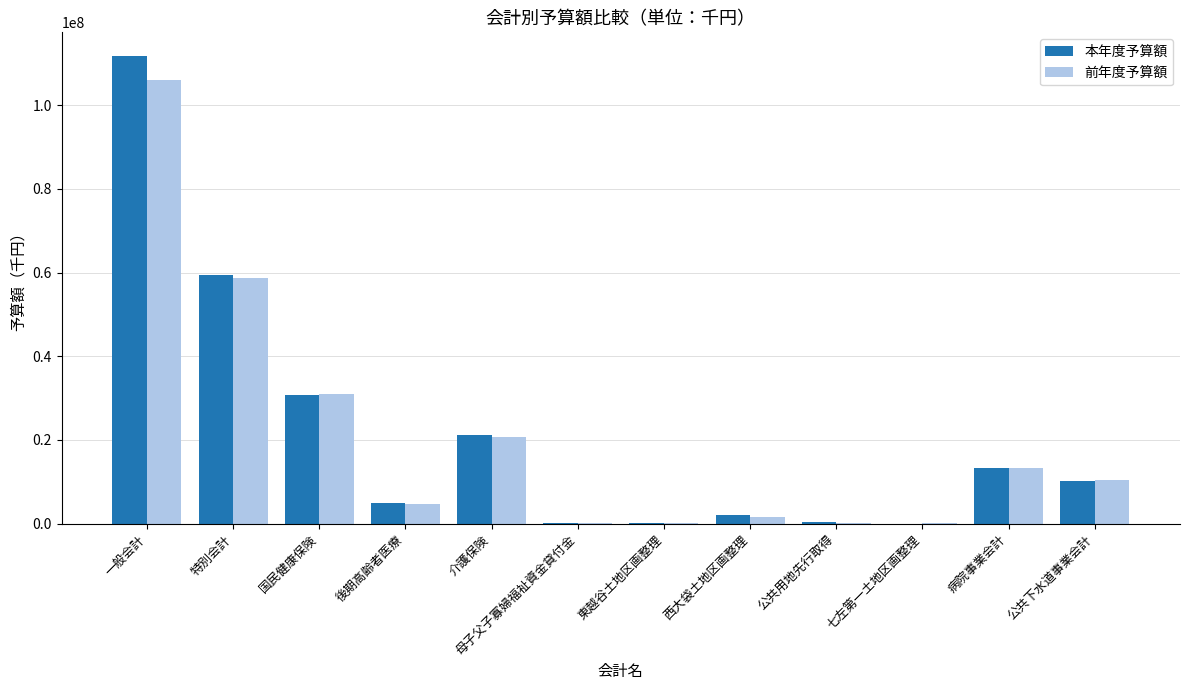

At which category is the sum across all series the highest?

一般会計